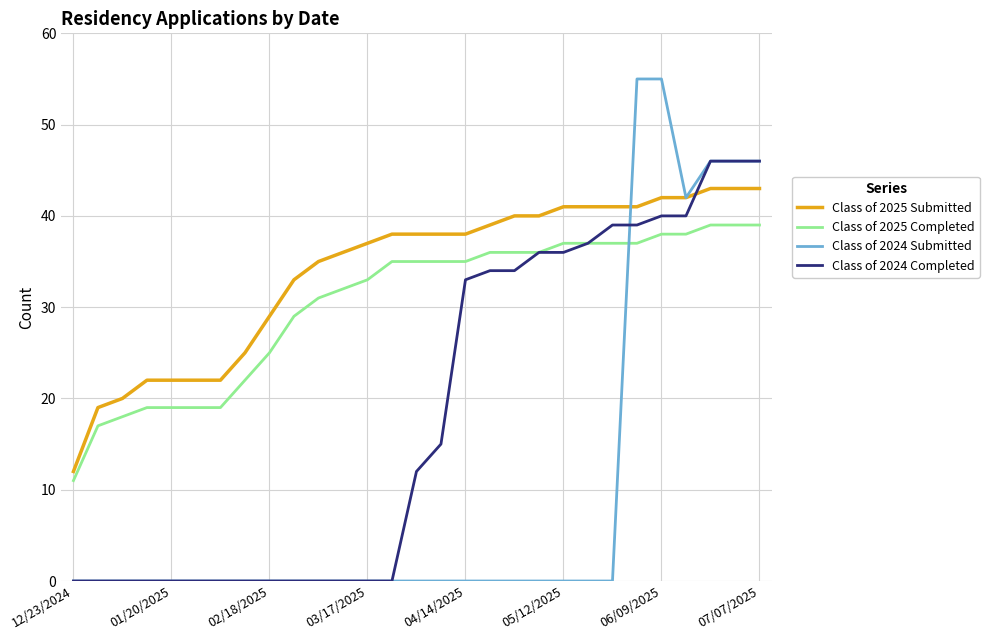

True or false: Class of 2024 Completed and Class of 2025 Submitted cross at least once.

True